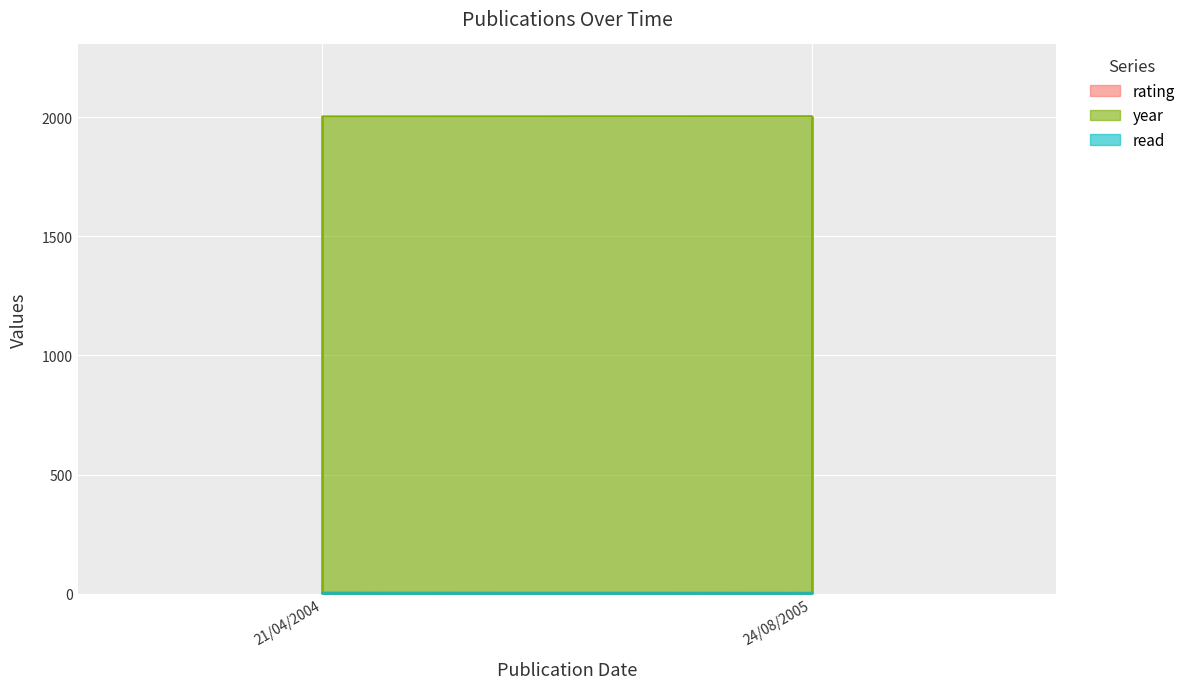

What are all the series names shown in the legend?

rating, year, read